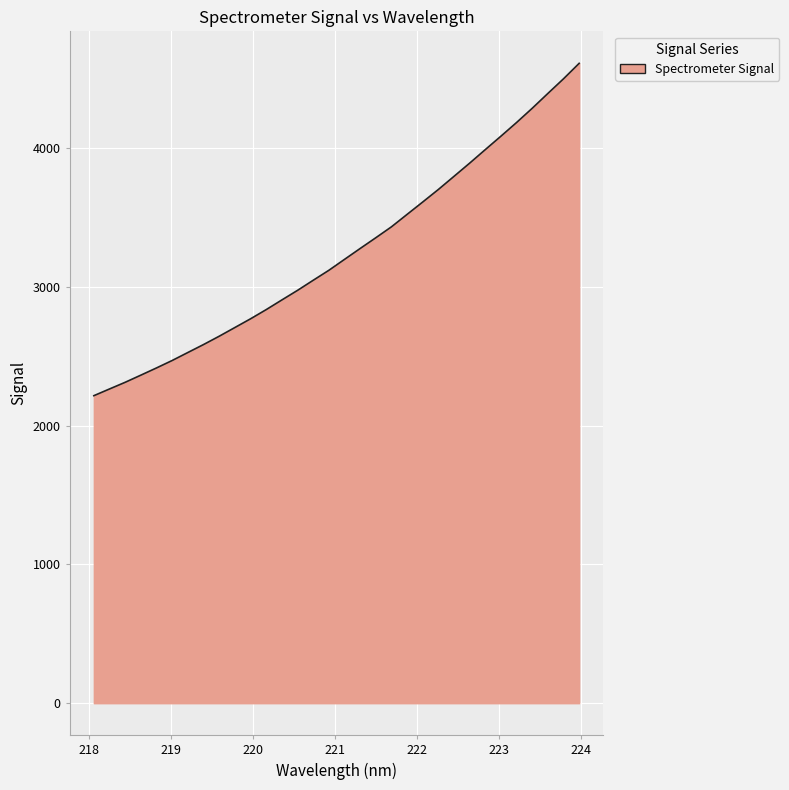

What is the minimum value shown in the chart?

2215.9